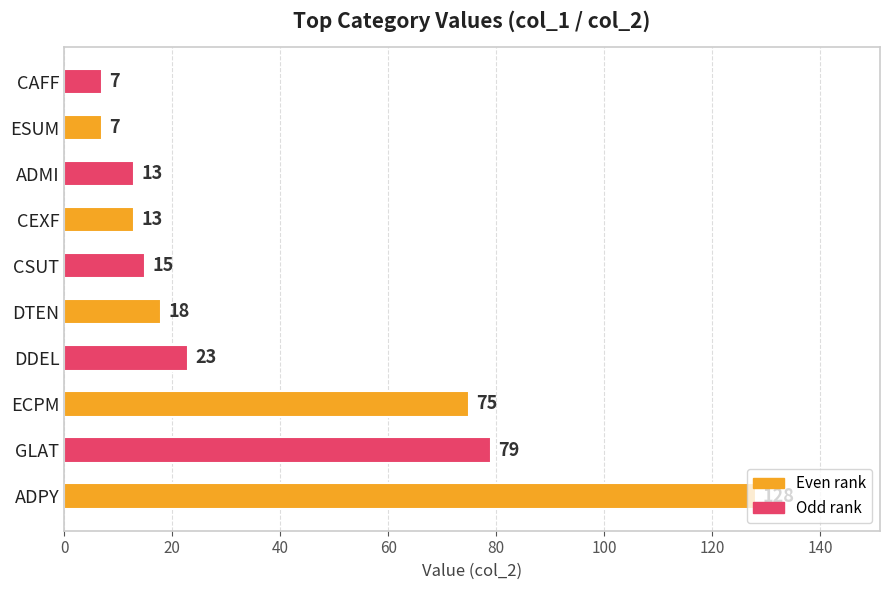

True or false: the data shows 23 at DDEL.

True